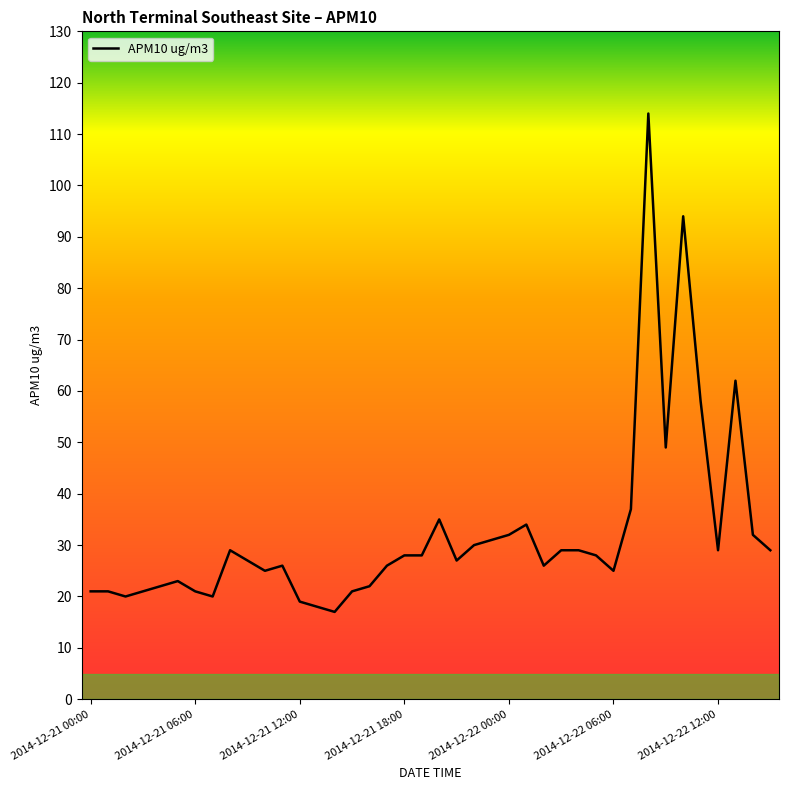

What is the difference between the second highest and minimum values?

77